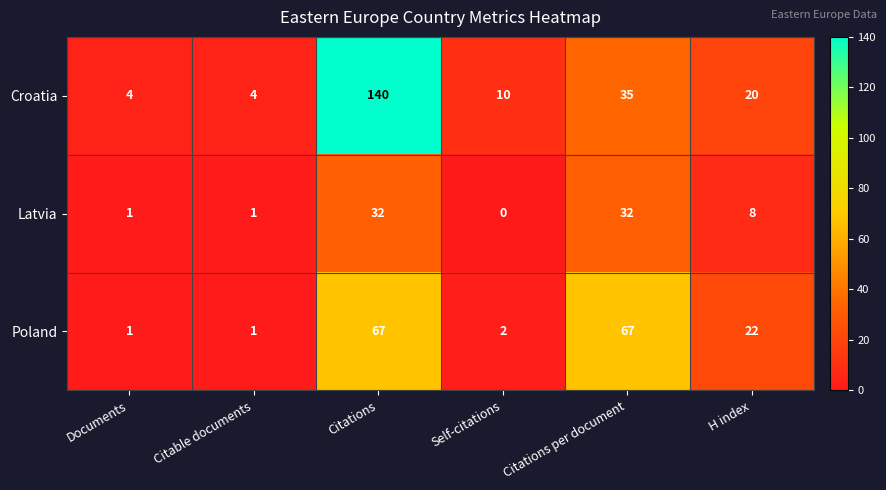

Rank the series by their average value, from lowest to highest.

Latvia, Poland, Croatia